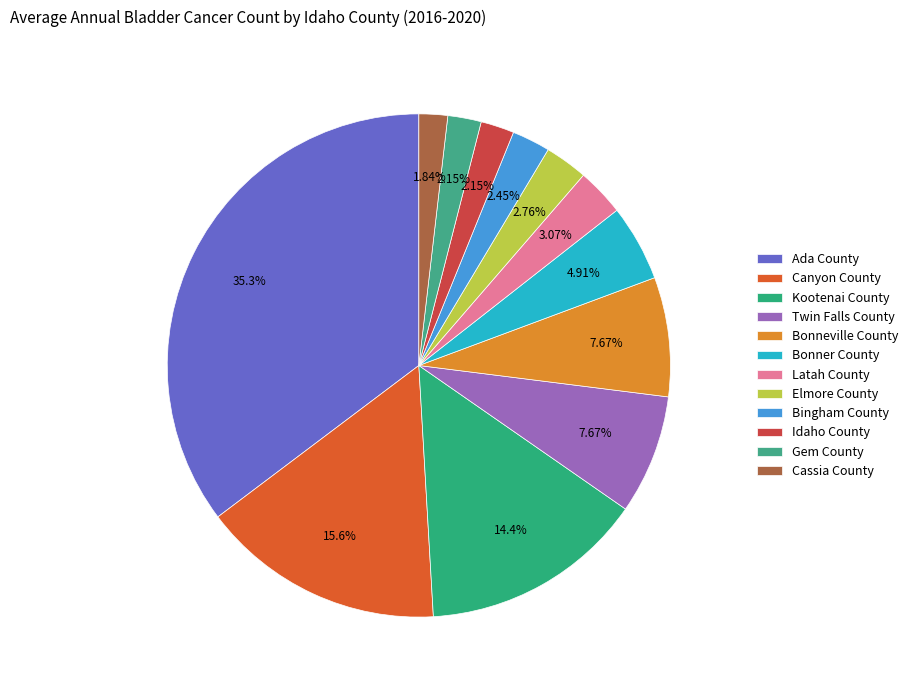

Does Bonner County represent more than half of the total?

No